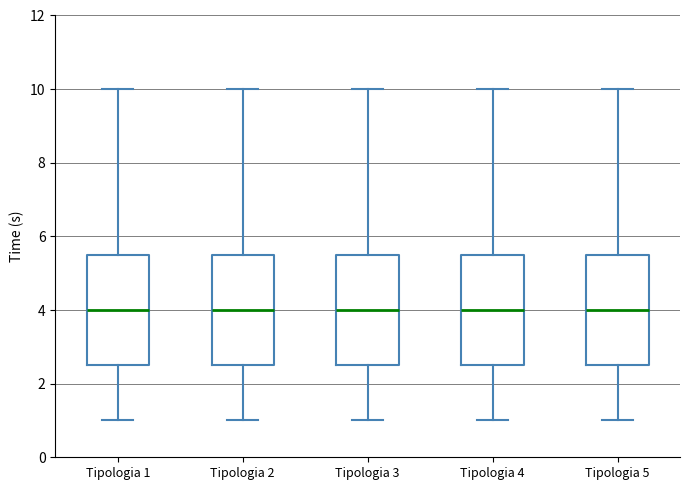

Reading left to right, read every box against the y-axis: the position of its median line, the range the box covers, and the ends of its whiskers. The values are not printed on the chart, so give them approximately, as read against the axis.

Tipologia 1: median 4.0, box 2.6 to 5.6, whiskers 1.0 to 10.0
Tipologia 2: median 4.0, box 2.6 to 5.6, whiskers 1.0 to 10.0
Tipologia 3: median 4.0, box 2.6 to 5.6, whiskers 1.0 to 10.0
Tipologia 4: median 4.0, box 2.6 to 5.6, whiskers 1.0 to 10.0
Tipologia 5: median 4.0, box 2.6 to 5.6, whiskers 1.0 to 10.0